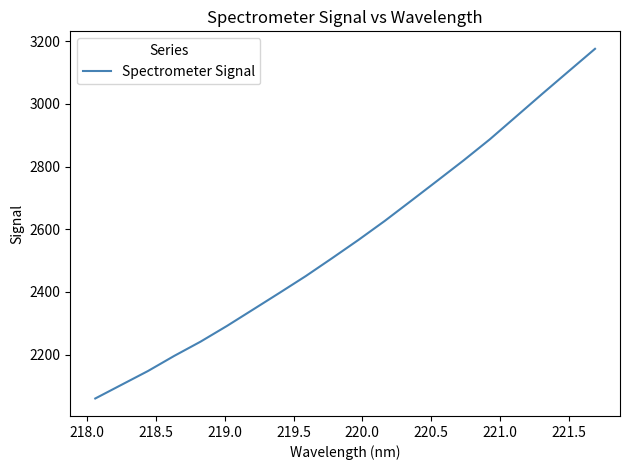

What is the smallest value displayed?

2060.1